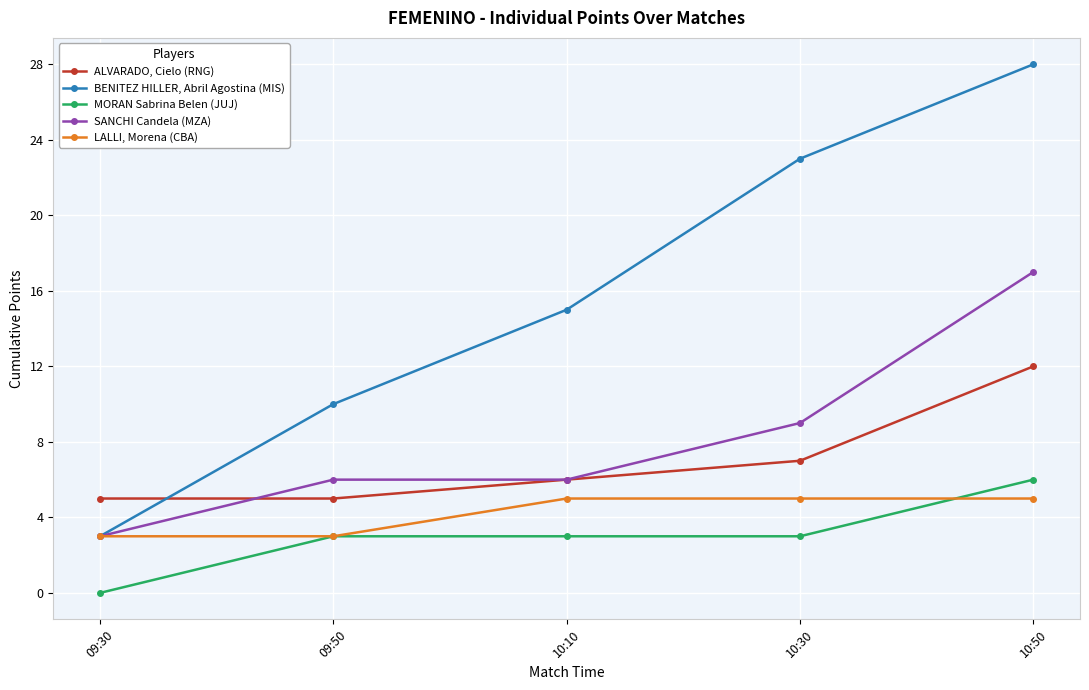

Which category has the highest value in the MORAN Sabrina Belen (JUJ) series?

10:50